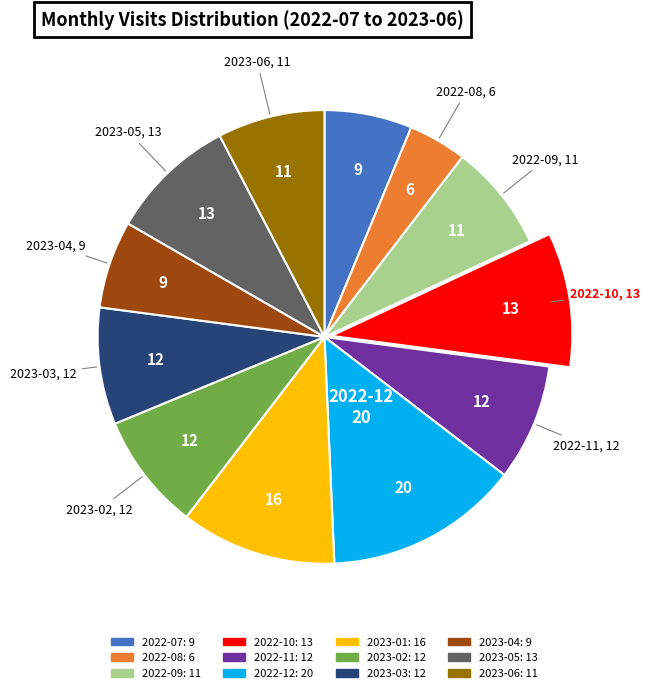

Count the number of slices in the pie.

12